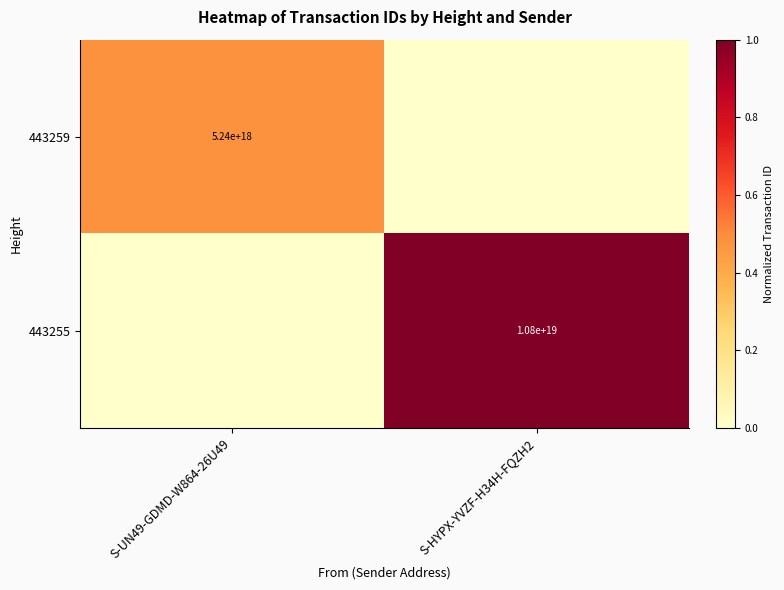

True or false: 443255 has a value of 18055388977764288512 at S-HYPX-YVZF-H34H-FQZH2.

False